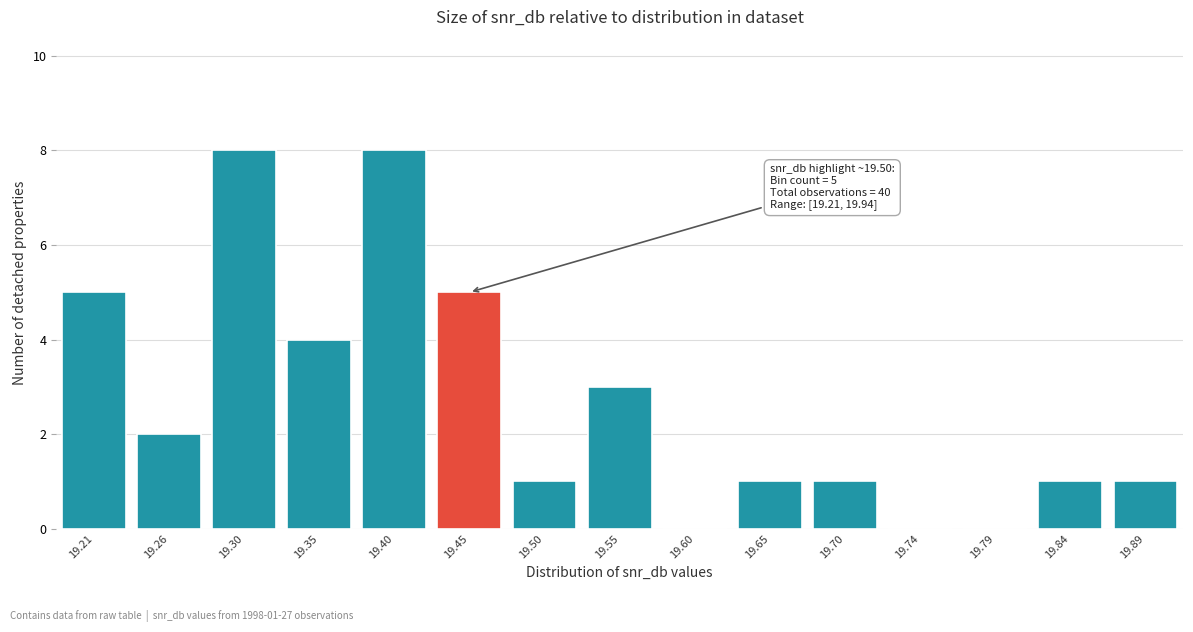

Reading left to right, what are all the values shown in this chart?

19.21=5	19.26=2	19.30=8	19.35=4	19.40=8	19.45=5	19.50=1	19.55=3	19.60=0	19.65=1	19.70=1	19.74=0	19.79=0	19.84=1	19.89=1